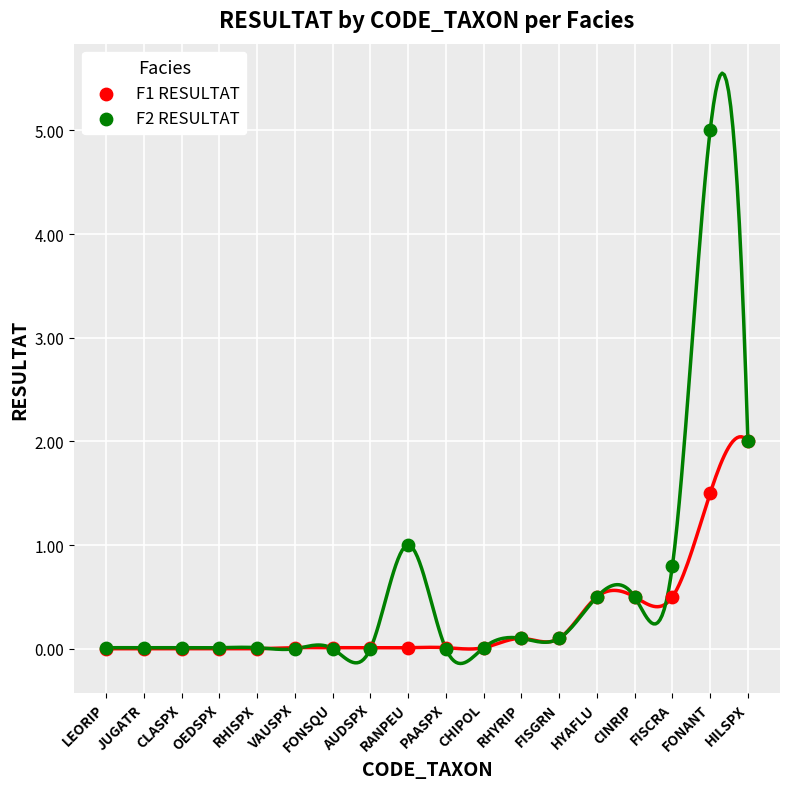

Which series has the largest Y range (max minus min)?

F2 RESULTAT